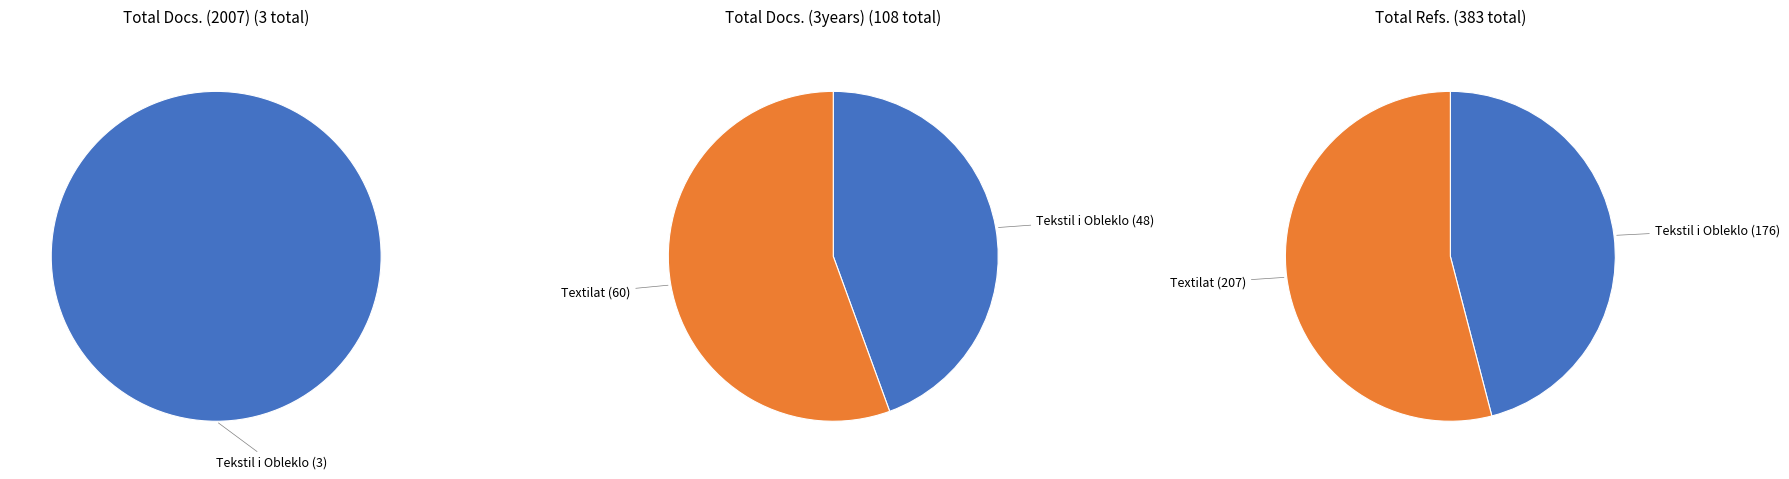

To the nearest percent, what percentage of the pie is Tekstil i Obleklo (Rank 1)?

44%